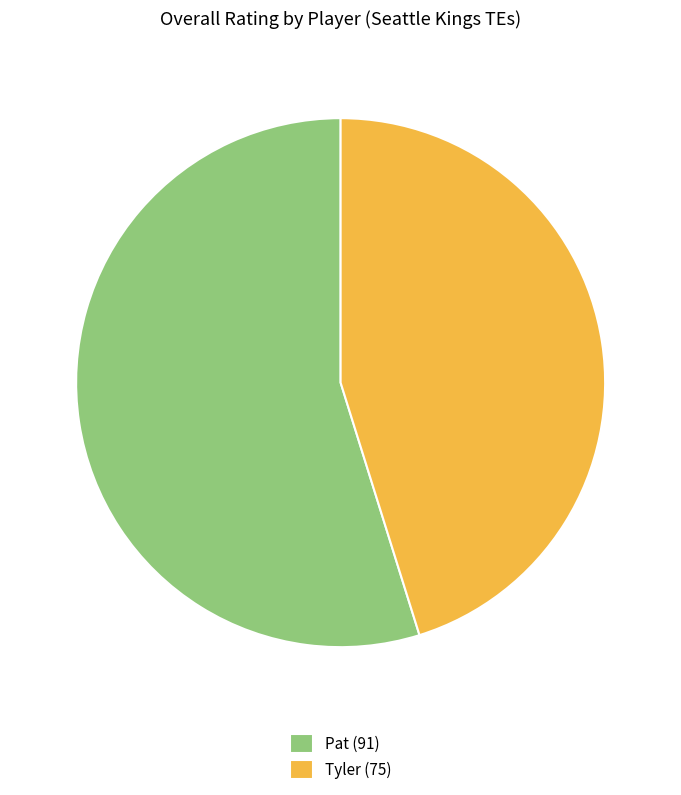

Is it true that Tyler (75) is 45% of the pie?

True